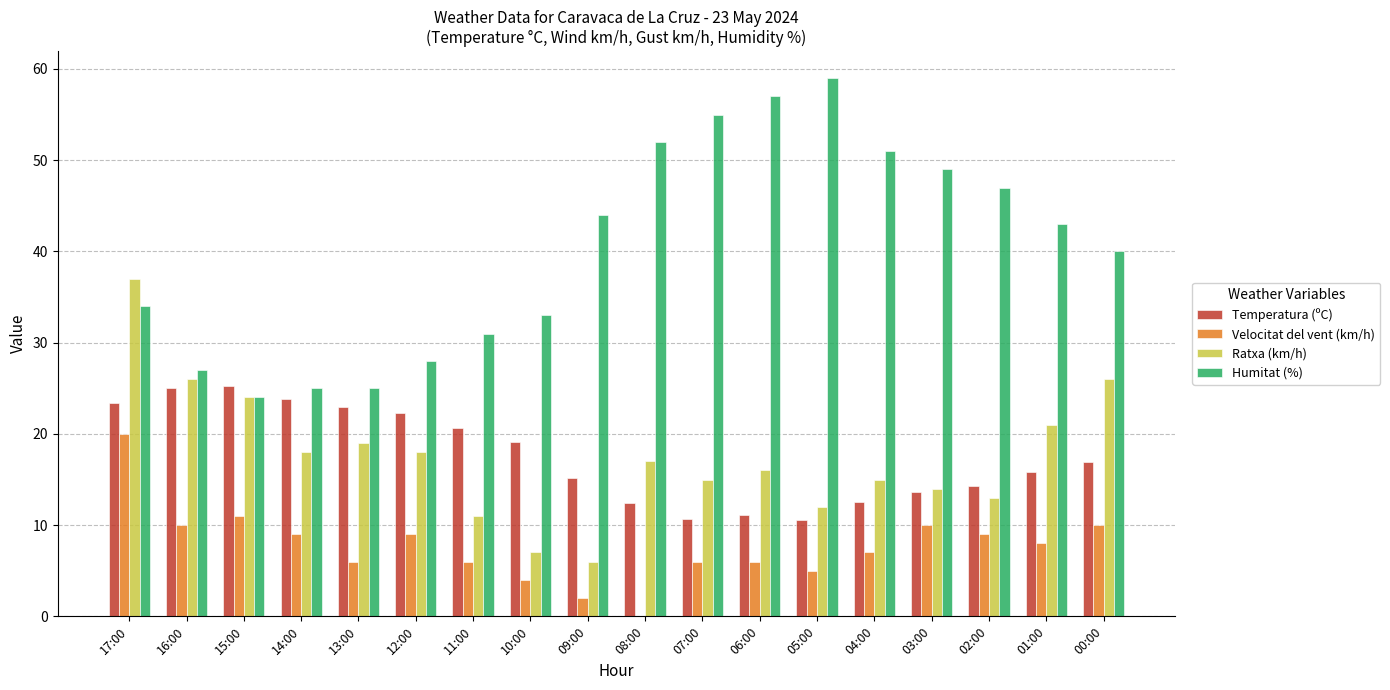

Where is Temperatura (ºC) nearest to the value 17?

00:00